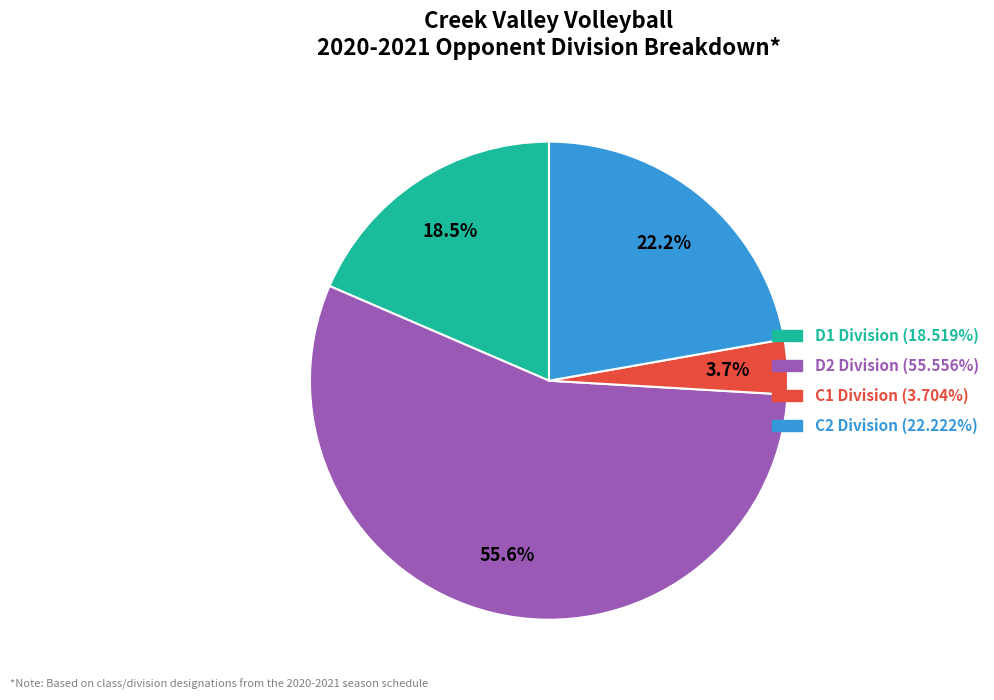

Is there a majority slice in this chart?

Yes